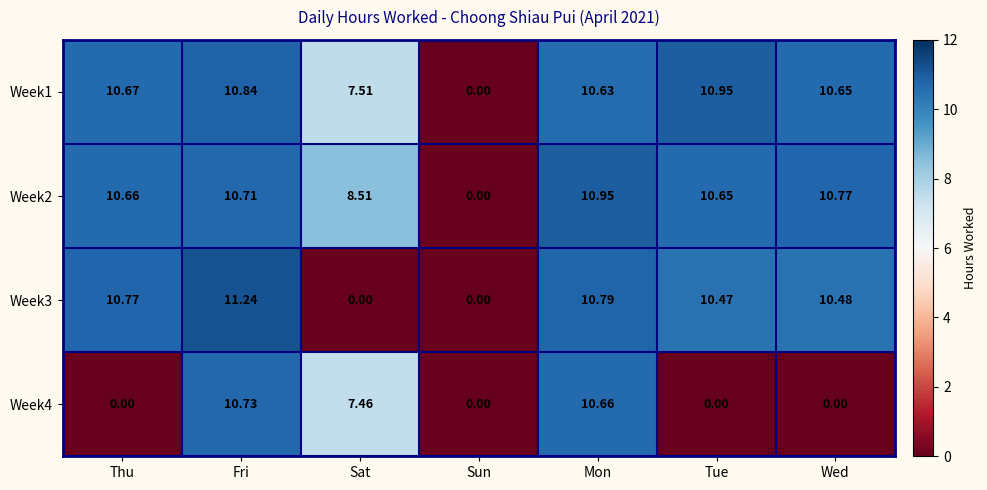

Where does the Week1 series first go above 10?

Thu